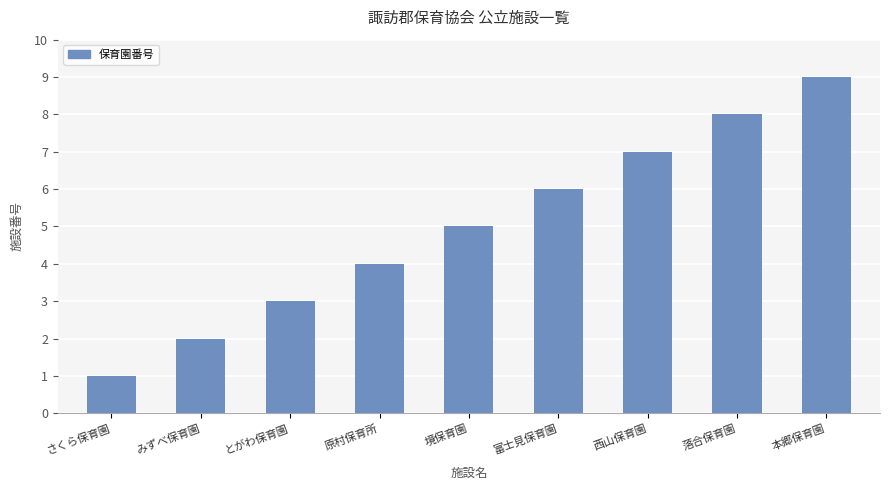

Reading left to right, list all the values displayed in this chart.

1	2	3	4	5	6	7	8	9